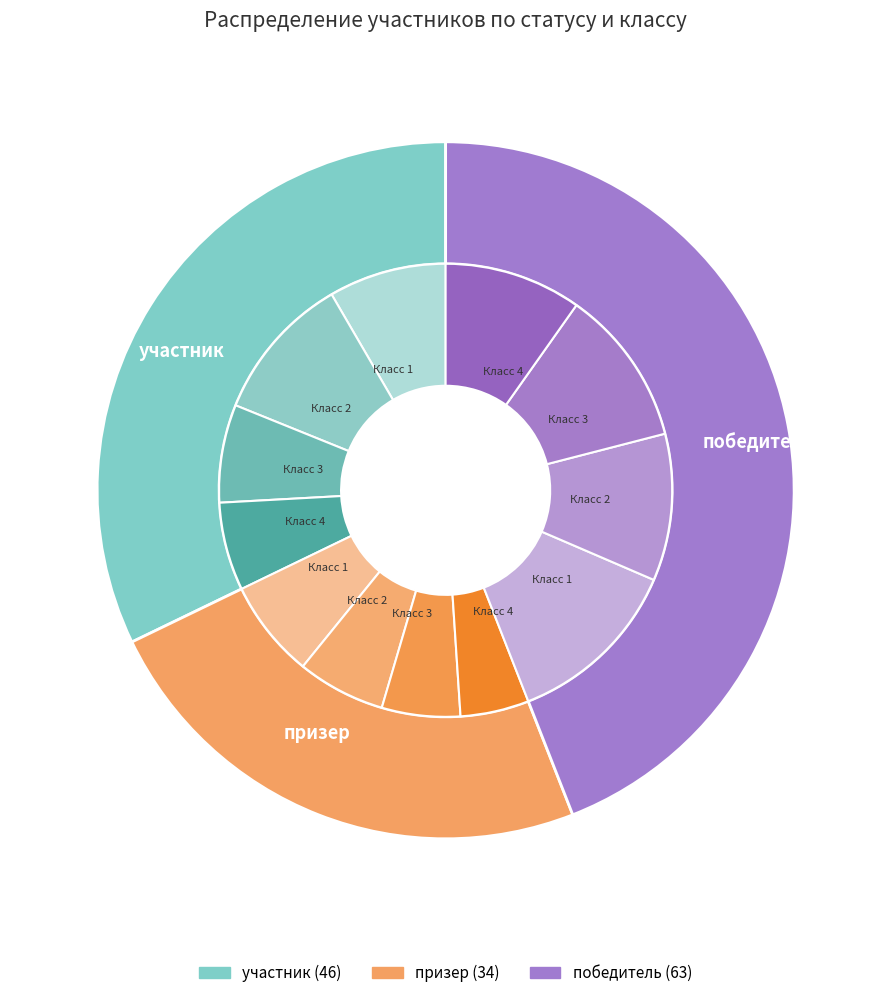

Which category has the smallest portion of the pie?

призер